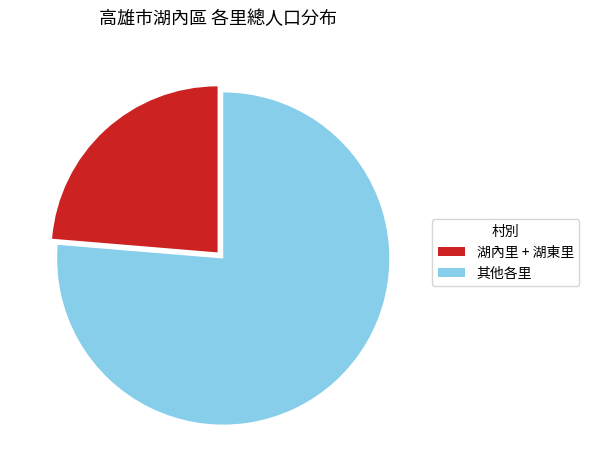

True or false: 其他各里 accounts for 76% of the total.

True